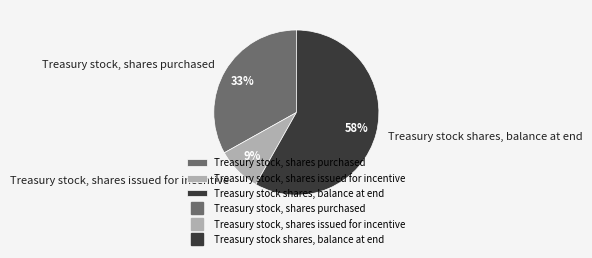

Is there a majority slice in this chart?

Yes